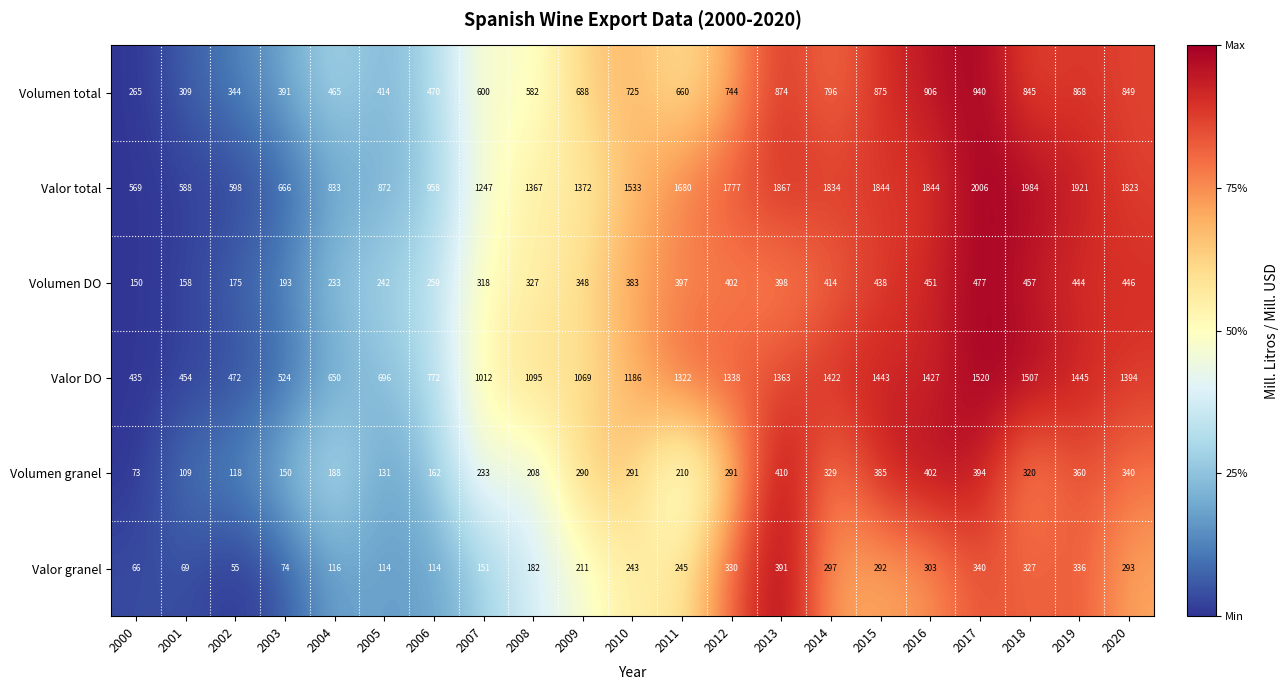

What is the spread (max minus min) of values at 2014?

1537